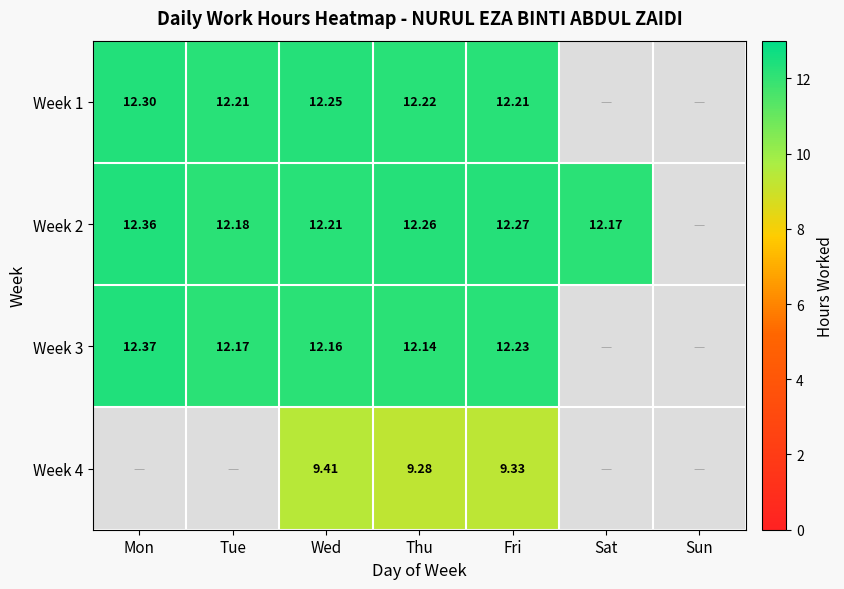

The Week 4 series shows 0.0 at Sat. True or false?

True